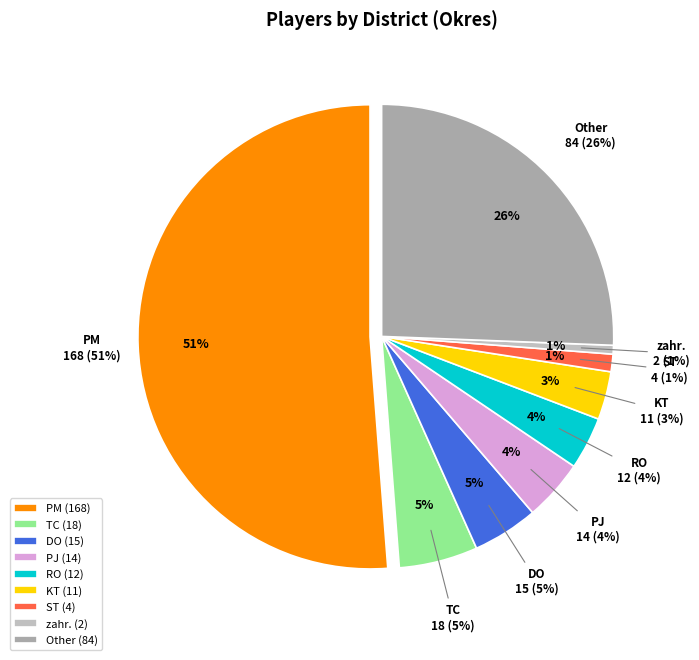

What portion of the pie excludes PJ?

95.7%